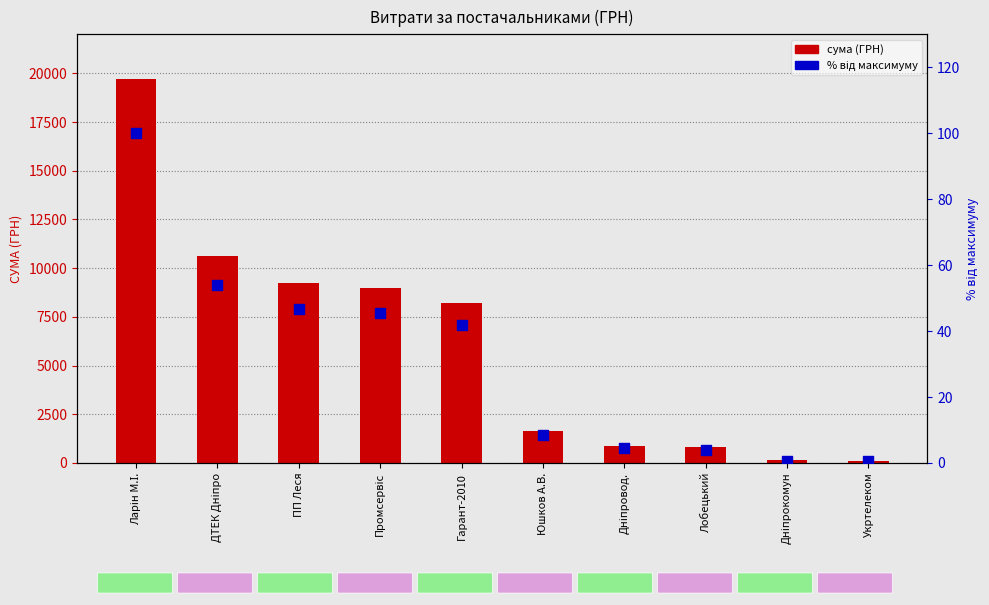

Which series contains the highest Y value?

СУМА (ГРН)